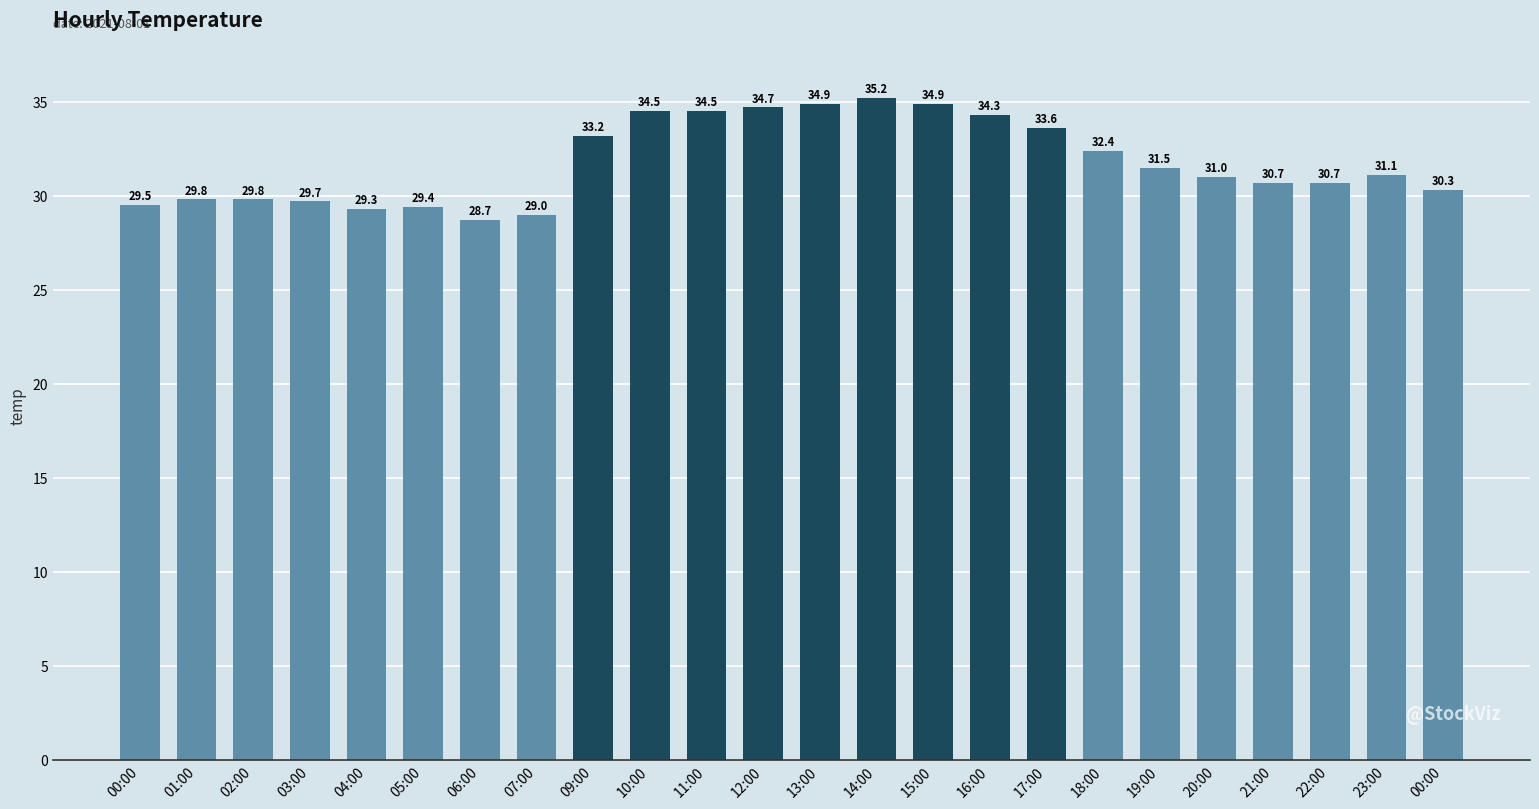

Reading left to right, list all the values displayed in this chart.

29.5	29.8	29.8	29.7	29.3	29.4	28.7	29.0	33.2	34.5	34.5	34.7	34.9	35.2	34.9	34.3	33.6	32.4	31.5	31.0	30.7	30.7	31.1	30.3